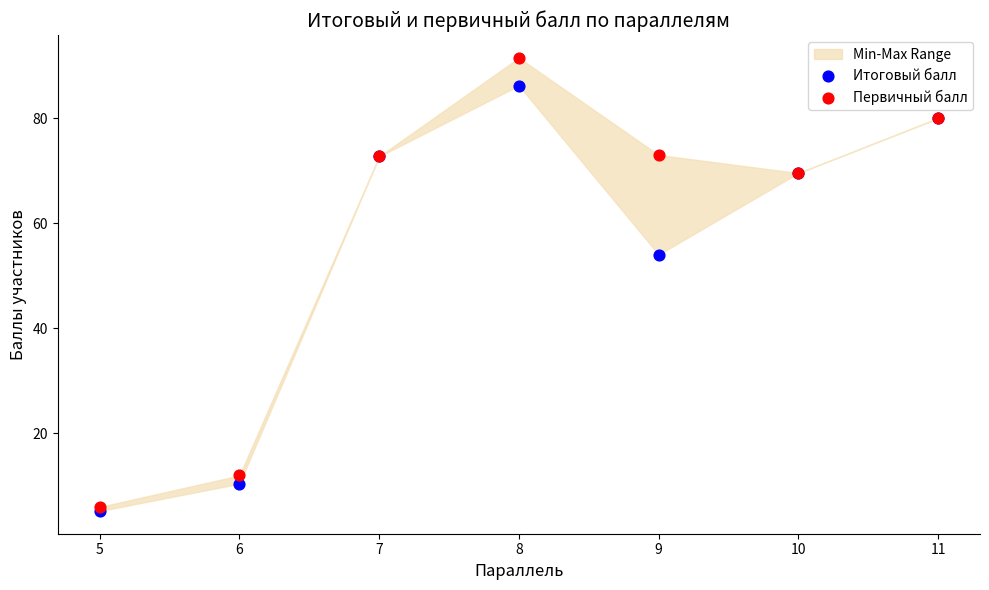

In the Итоговый балл series, what Y value is closest to 45?

54.0